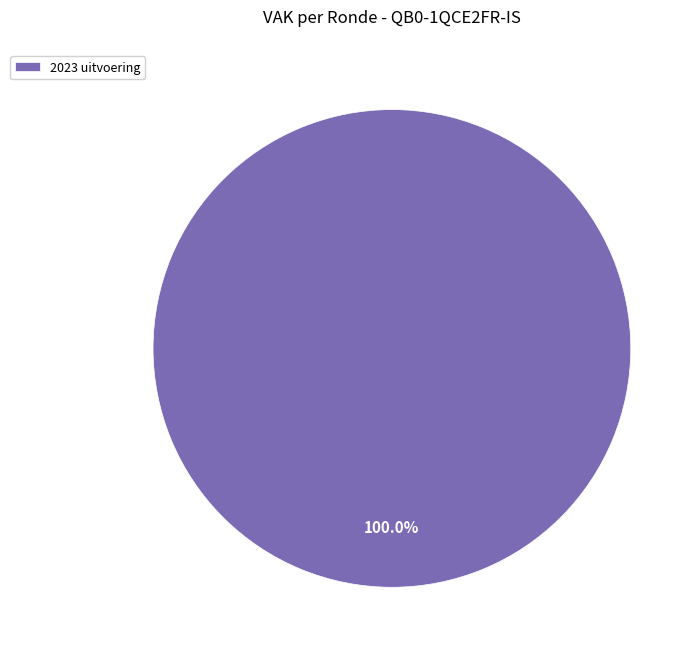

Is there a majority slice in this chart?

Yes